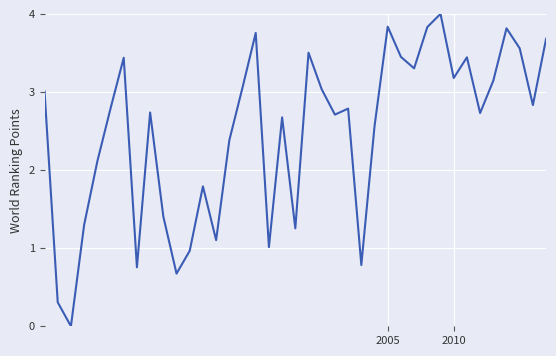

What is the difference between the maximum and minimum values?

4.0